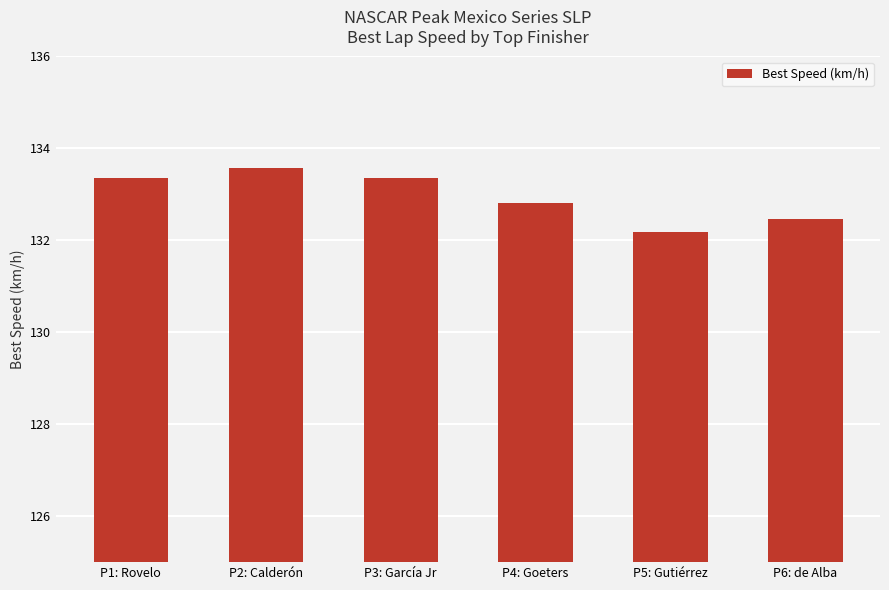

Where does the data first go above 133?

P1: Rovelo